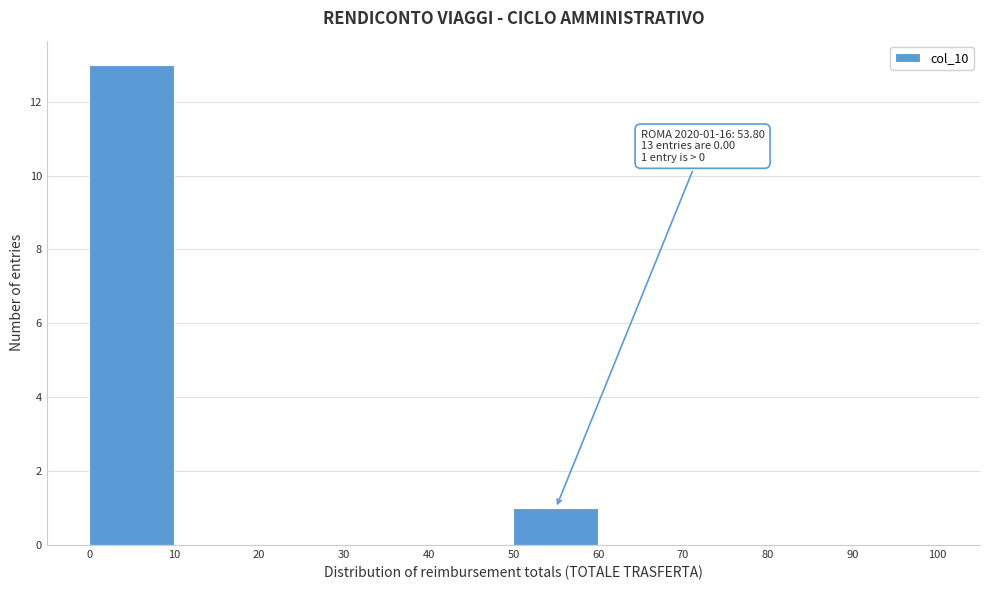

Which range on the x-axis has the tallest bar?

0 to 10